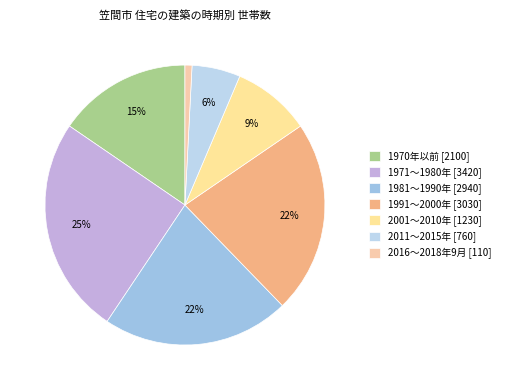

What is the smallest slice in the pie chart?

2016～2018年9月